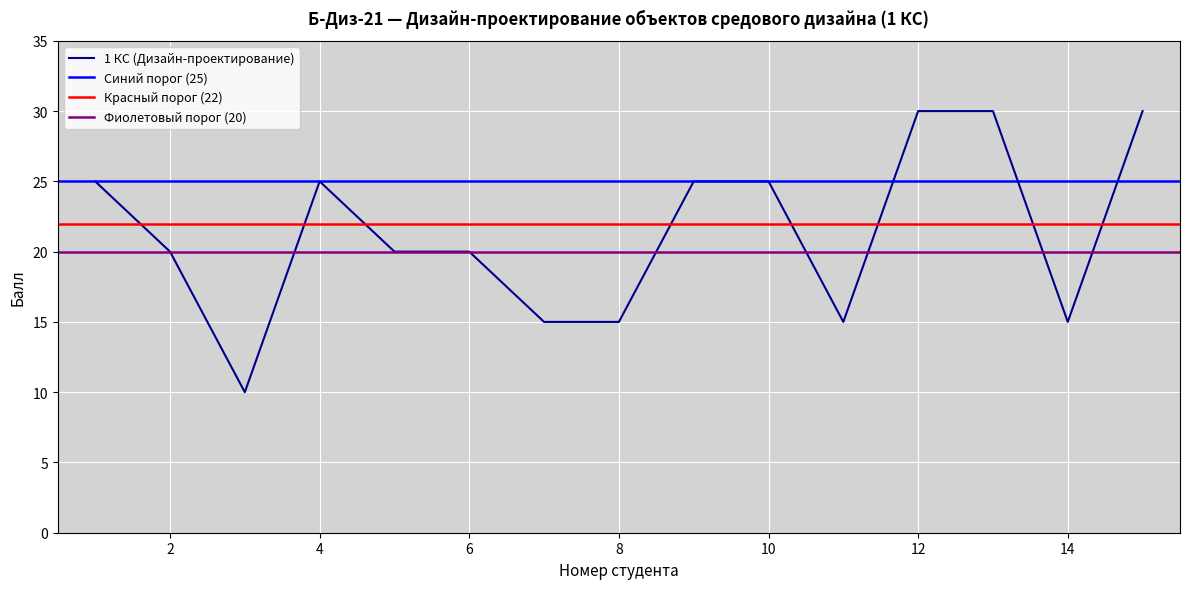

The value at 13 is 30. True or false?

True